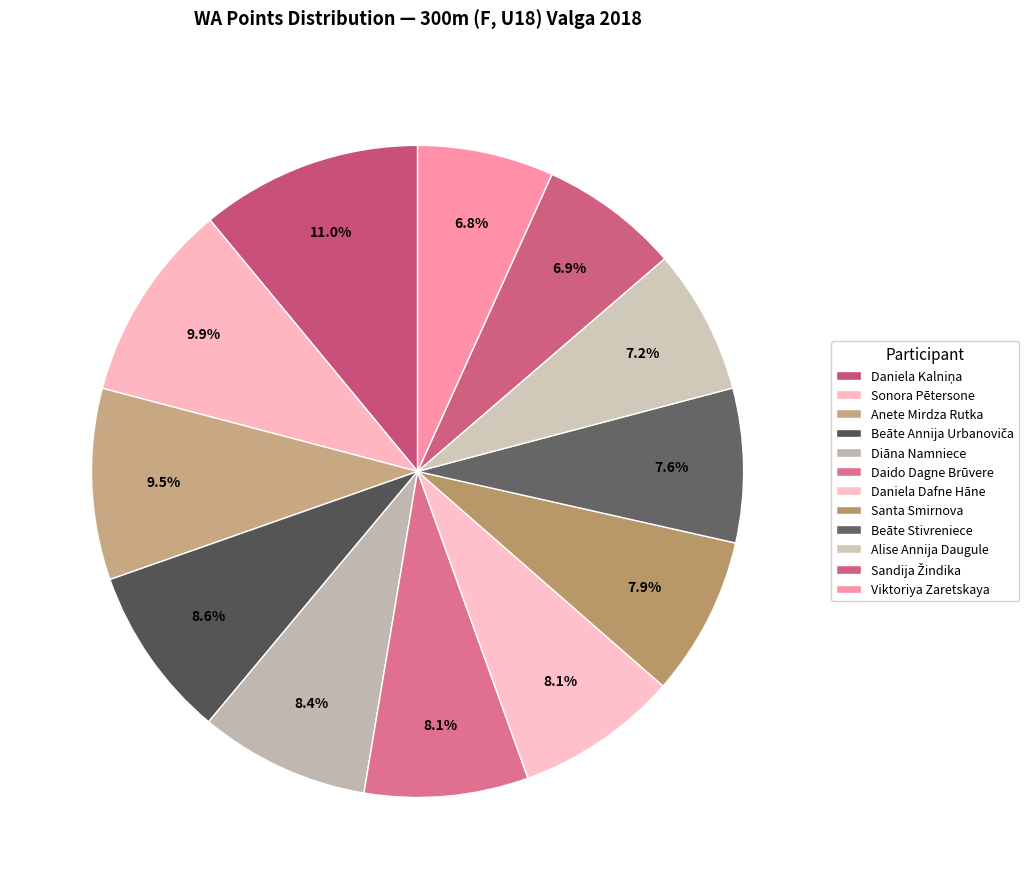

Approximately how many times larger is the value at Santa Smirnova compared to Beāte Annija Urbanoviča?

0.9